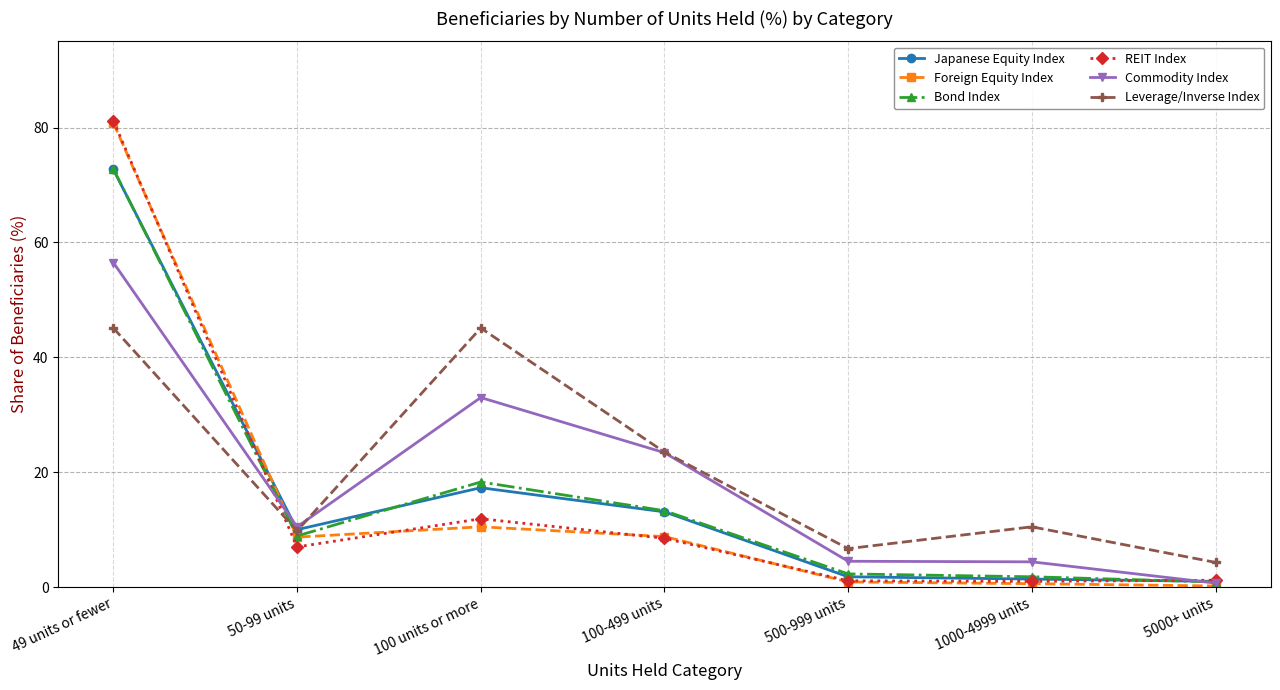

Between 49 units or fewer and 500-999 units, which series saw the biggest shift?

REIT Index